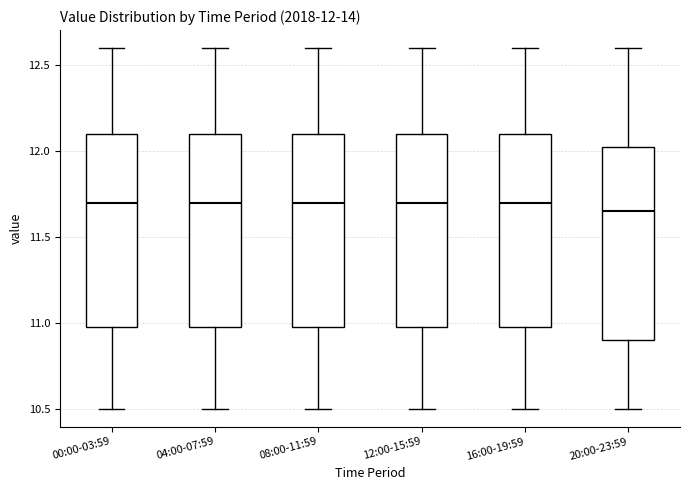

Which box has the lowest median line?

20:00-23:59